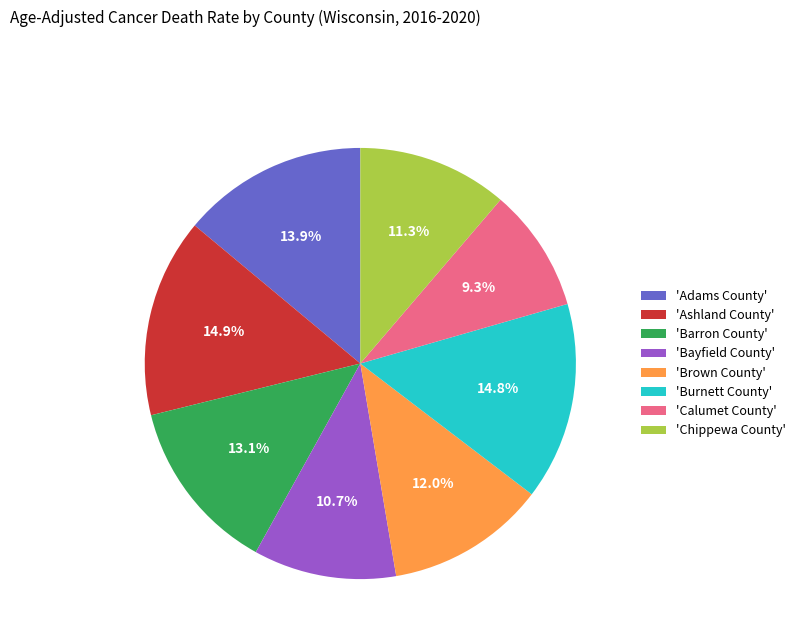

Is there a majority slice in this chart?

No